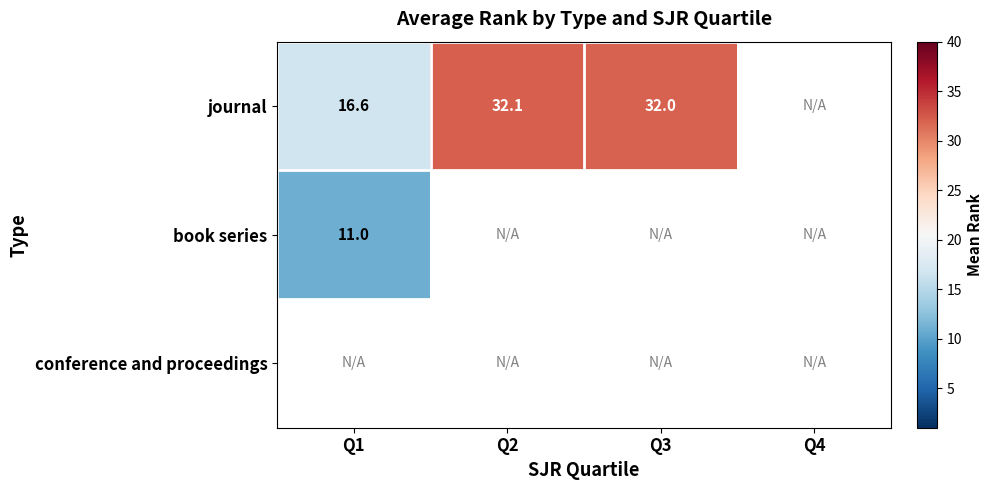

List the series in order of their overall mean, highest first.

journal, book series, conference and proceedings